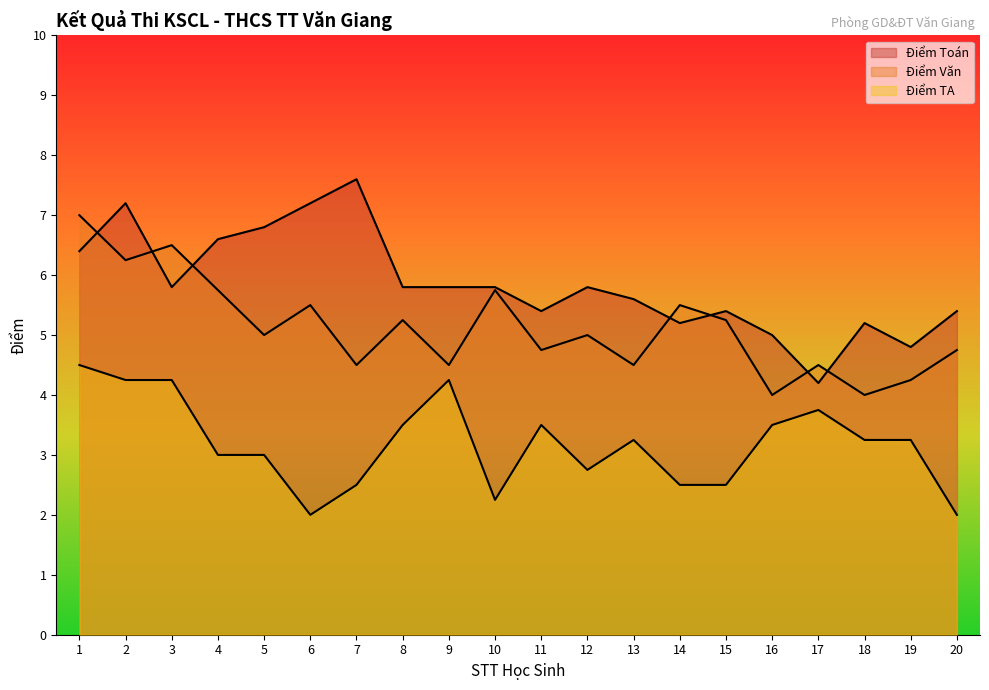

Which category has the highest value in the Điểm Toán series?

7